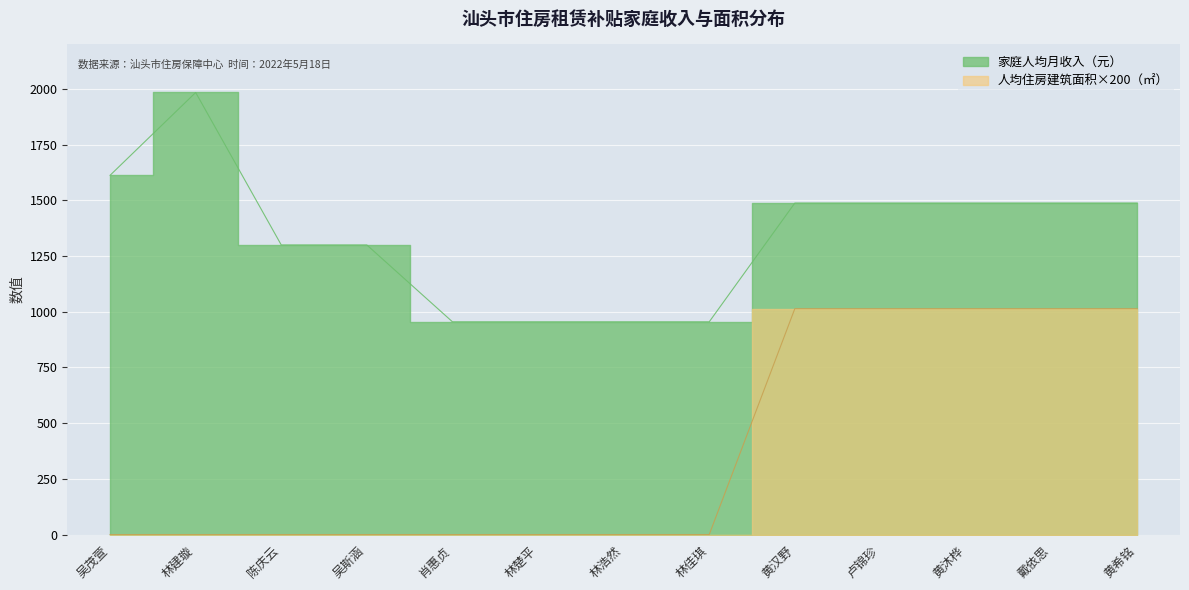

At which category does the chart reach its minimum across all series?

吴茂萱